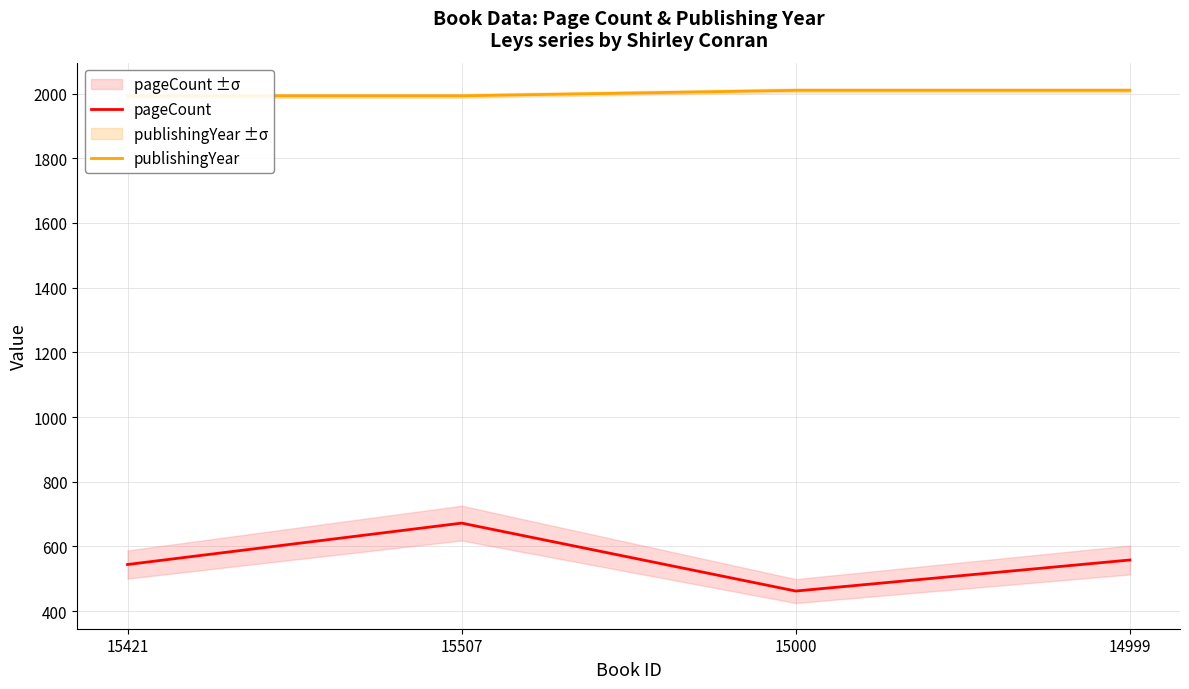

What is the difference between the maximum and minimum values in the pageCount series?

210